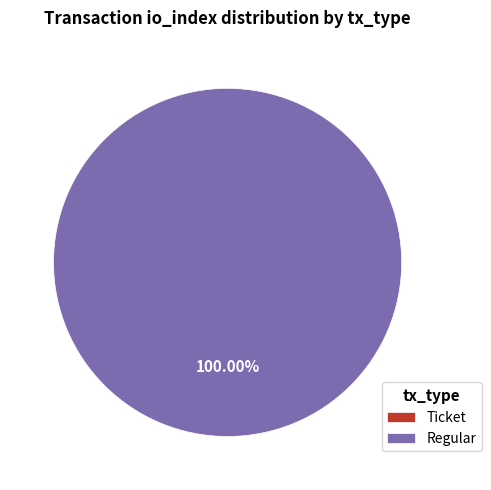

Is Regular the majority of the pie?

Yes